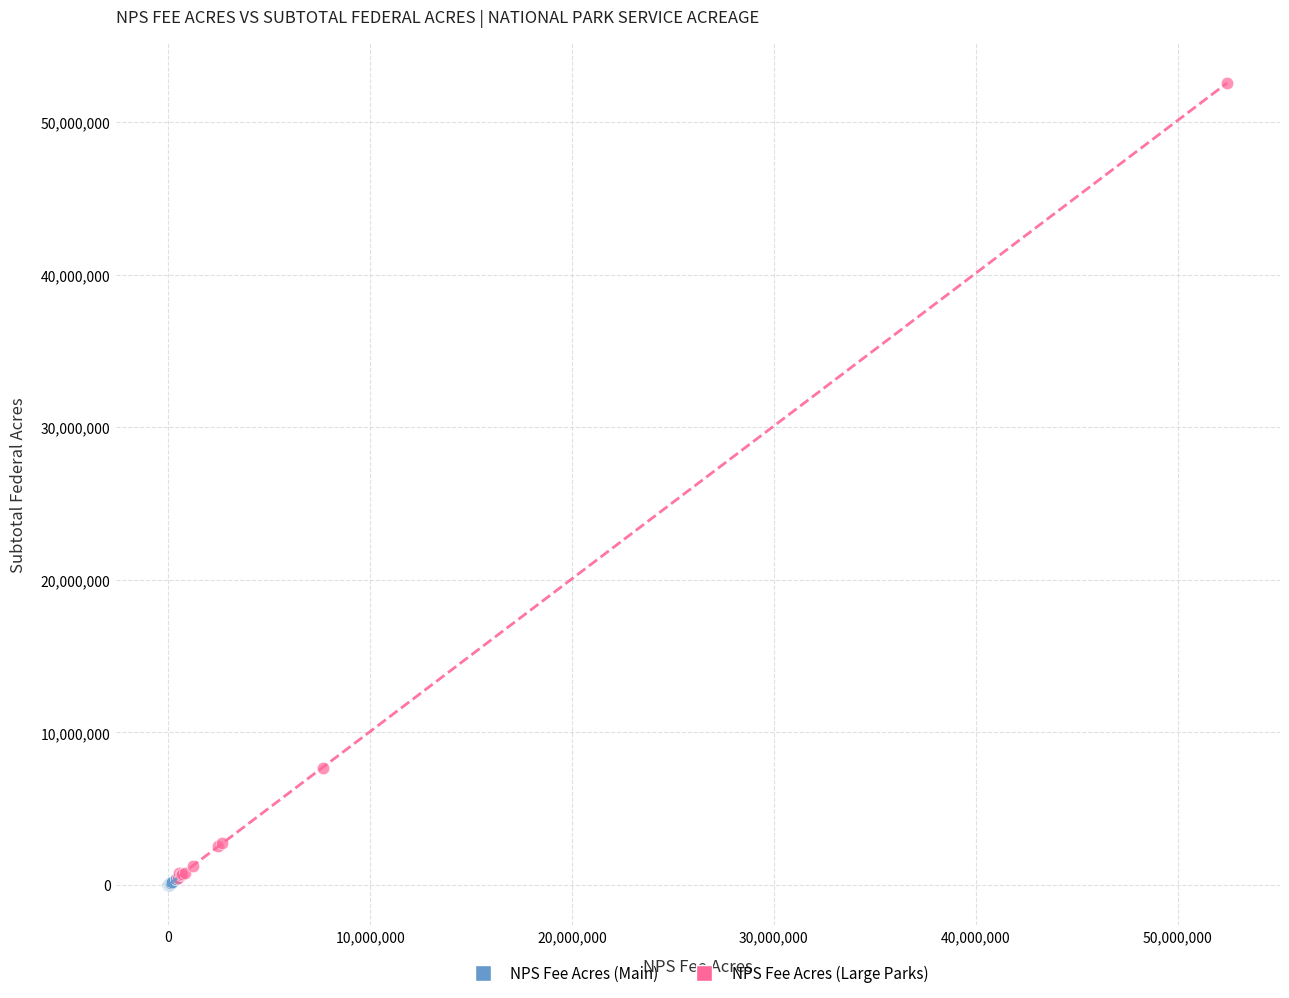

What are all the series names shown in the legend?

NPS Fee Acres (Main), NPS Fee Acres (Large Parks)